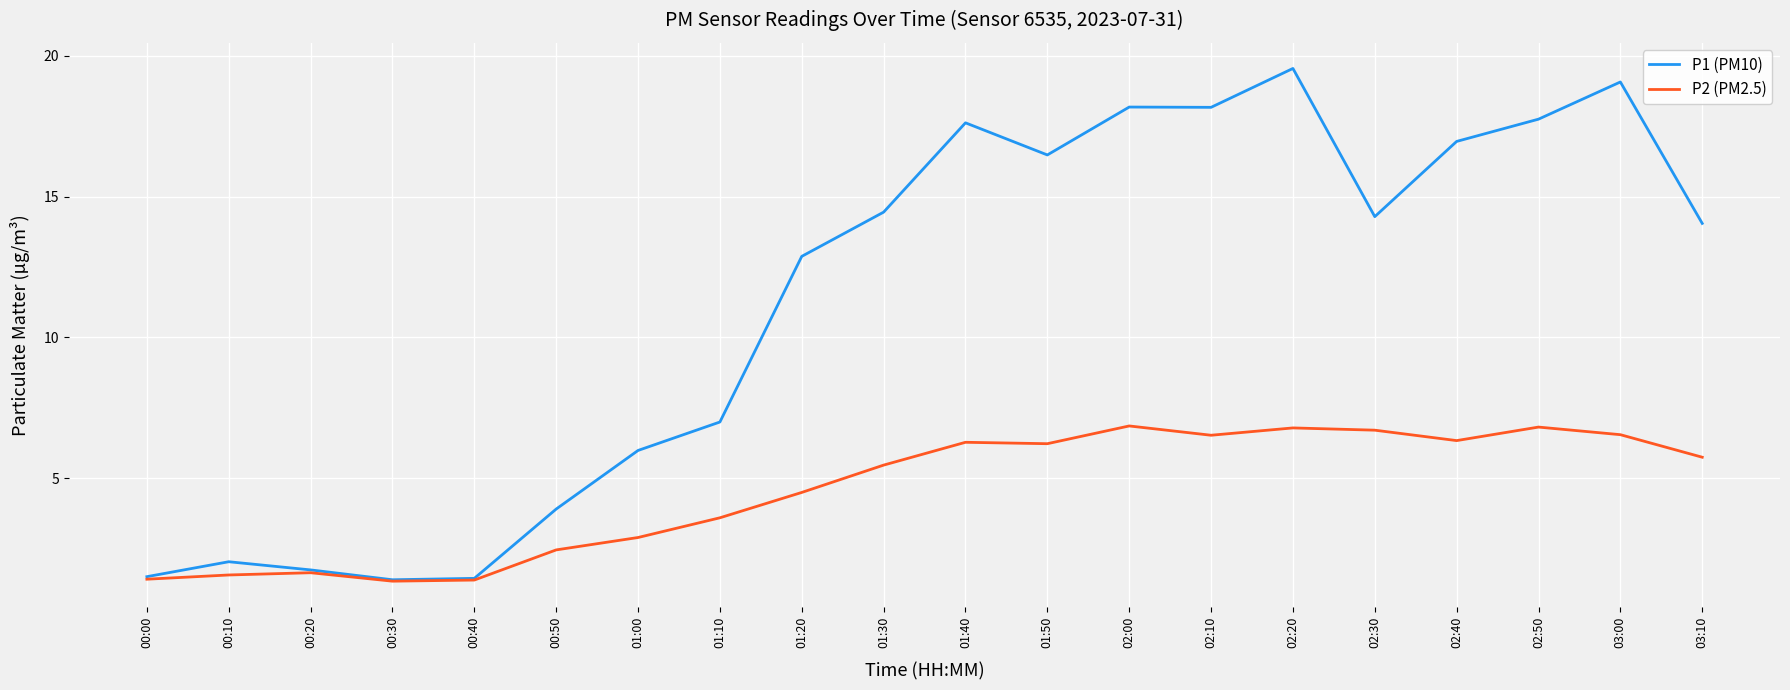

What is the spread (max minus min) of values at 02:00?

11.3